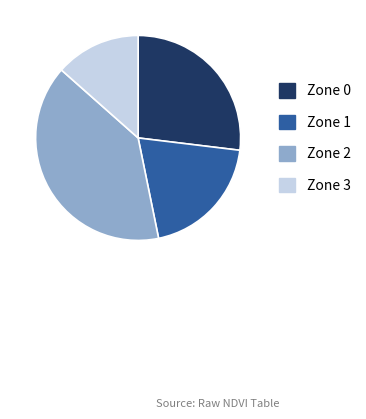

Combined, do Zone 3 and Zone 2 account for over 50%?

Yes